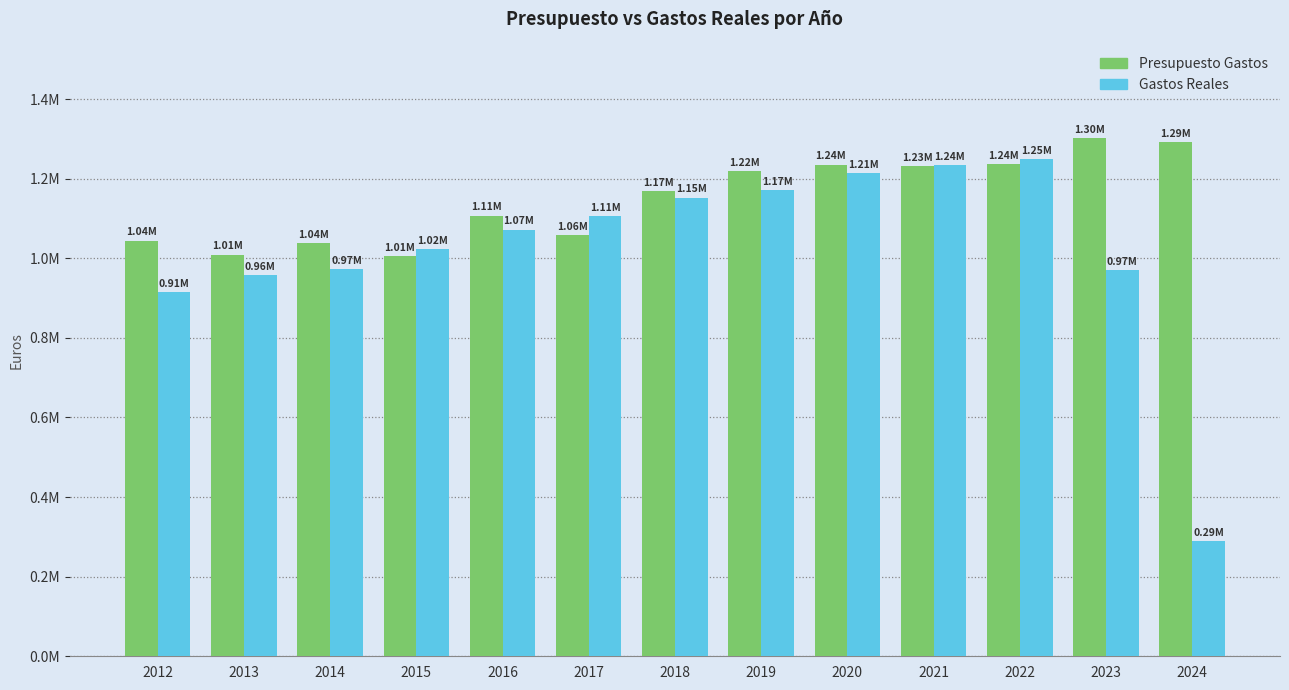

At 2014, list the series in order from smallest to largest.

Gastos Reales, Presupuesto Gastos